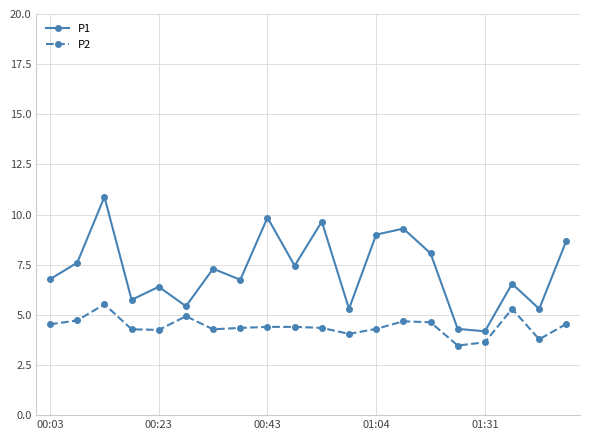

What is the sum of all P2 values?

88.4